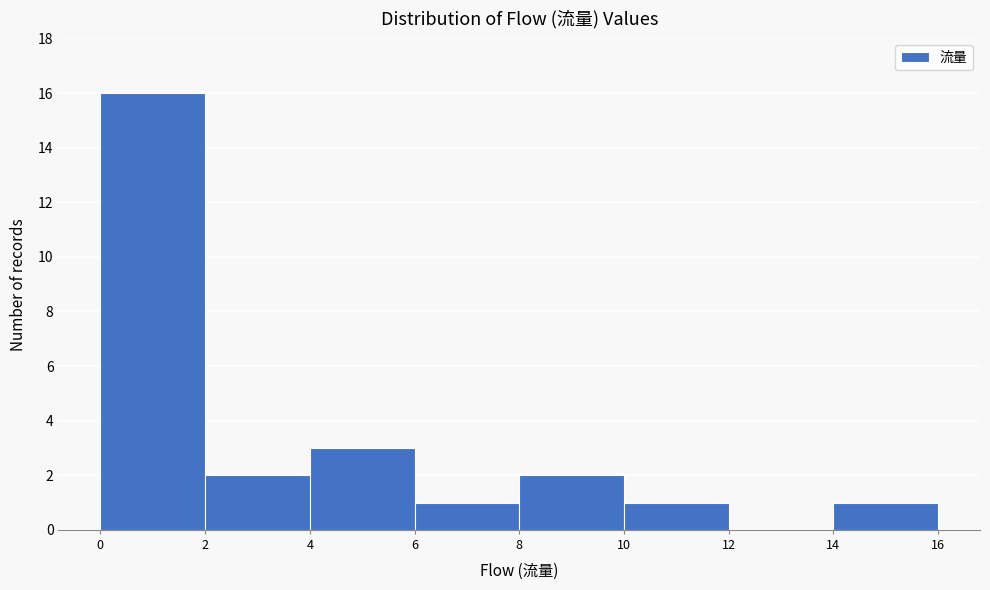

Which range on the x-axis has the tallest bar?

0 to 2